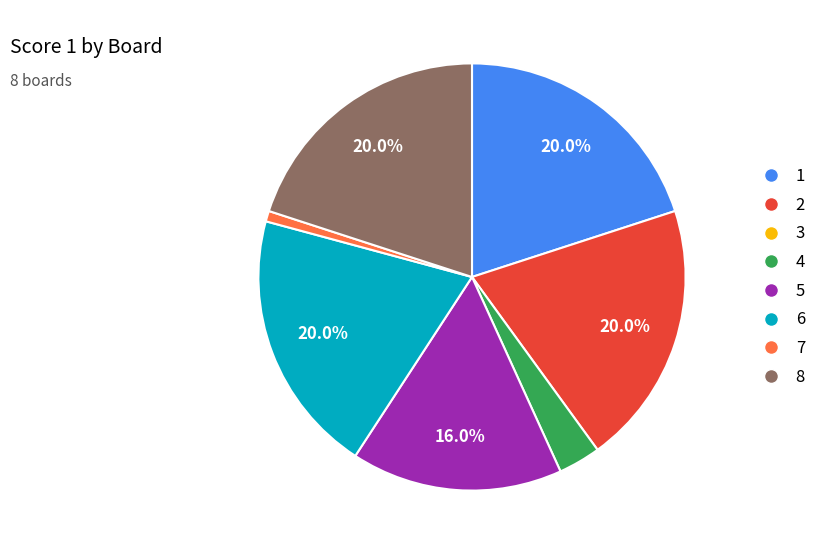

Is there a majority slice in this chart?

No